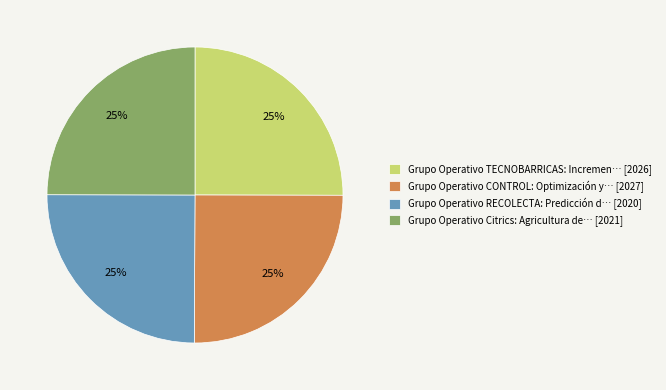

How many segments does this pie chart have?

4